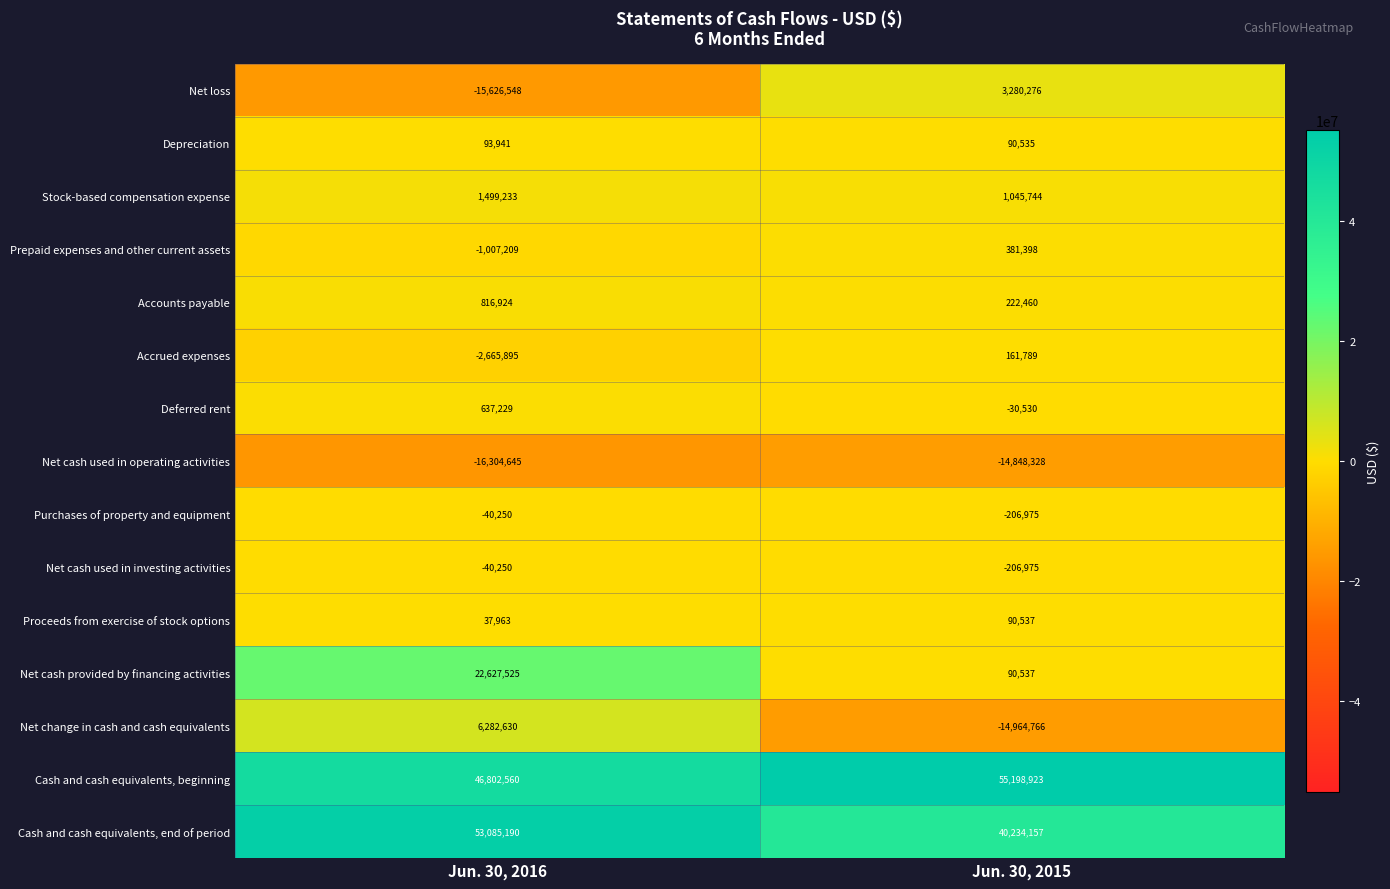

What is the total value across all series at Jun. 30, 2015?

70538782